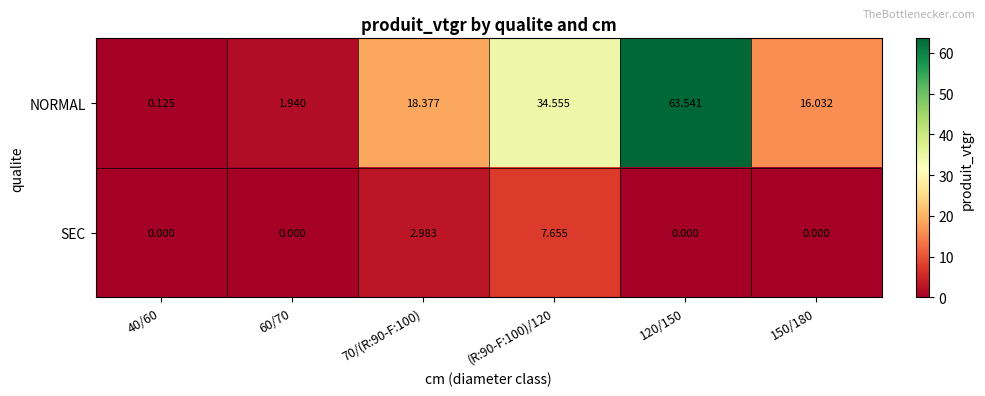

Count the number of data series in this chart.

2